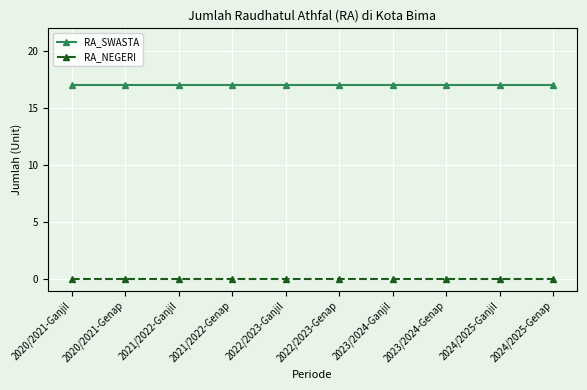

The value of RA_SWASTA at 2021/2022-Genap is 17. True or false?

True